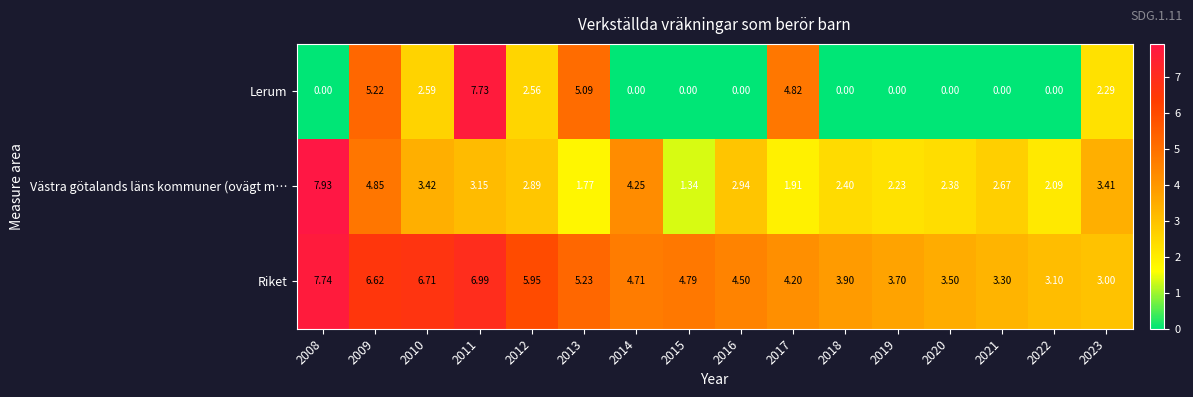

List the series in order of their peak value, highest first.

Västra götalands läns kommuner (ovägt m…, Riket, Lerum